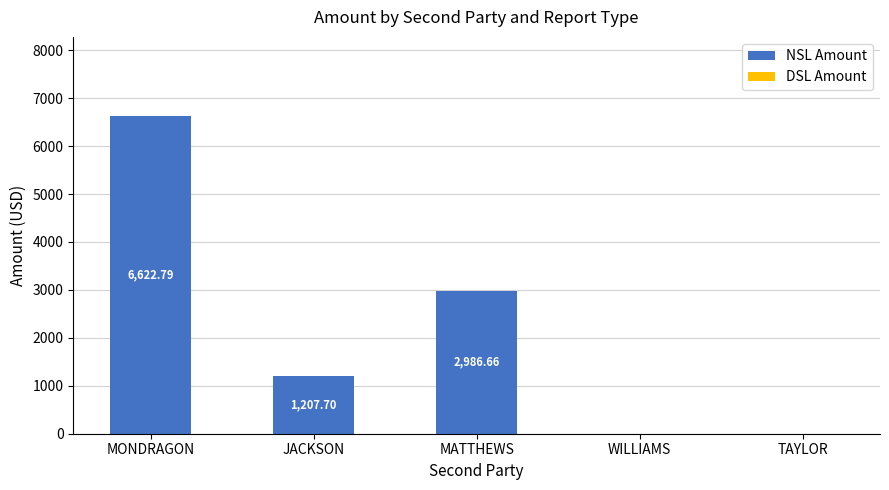

What is the change in value from MONDRAGON to WILLIAMS?

-6622.8